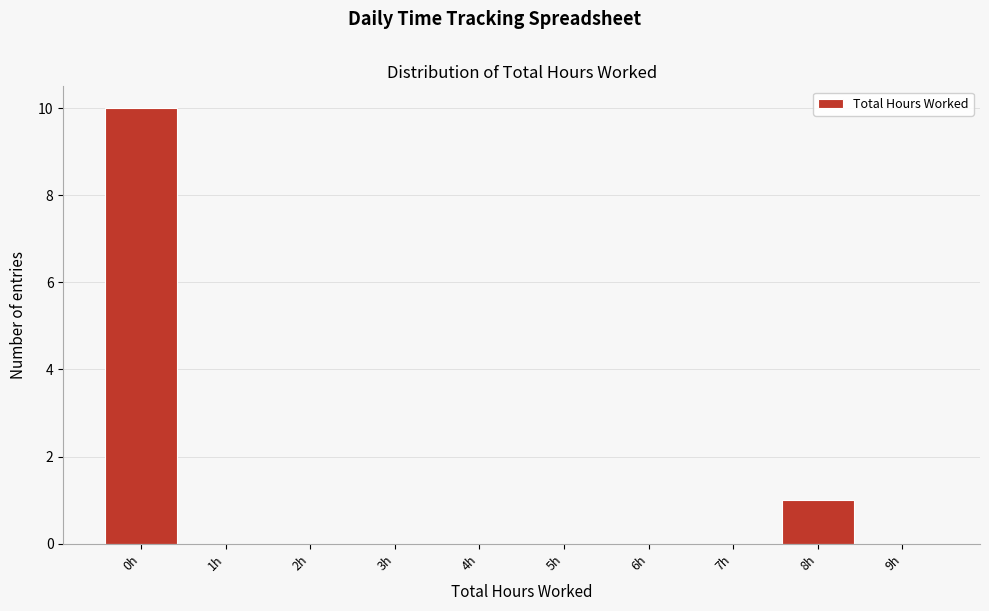

Reading right to left, list all the values displayed in this chart.

9h=0	8h=1	7h=0	6h=0	5h=0	4h=0	3h=0	2h=0	1h=0	0h=10